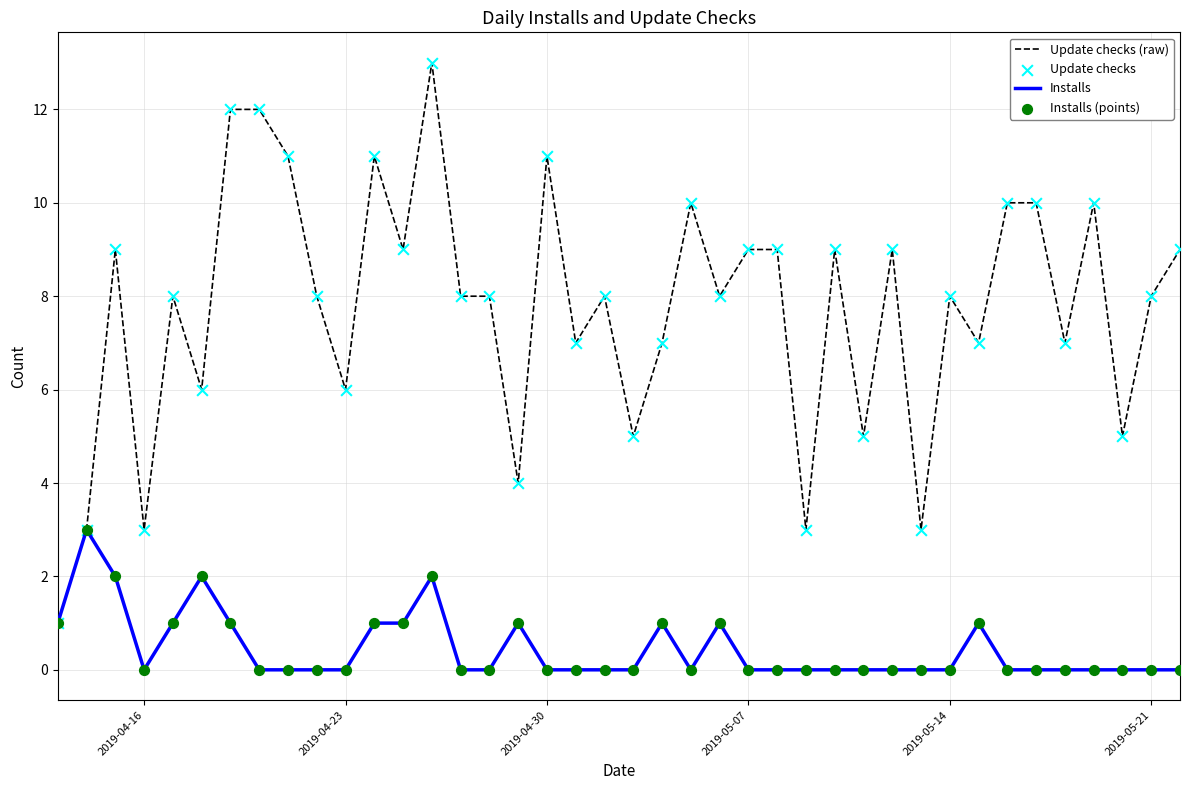

List the series in order of their peak value, highest first.

Update checks (raw), Installs